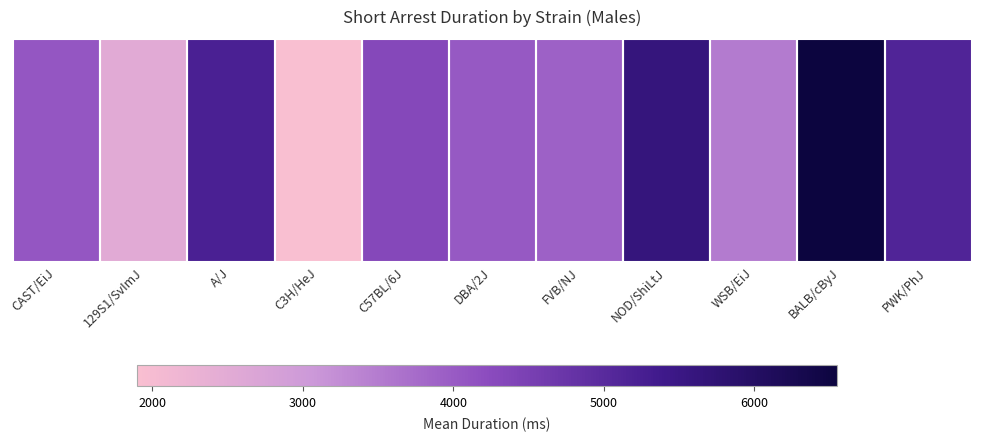

What is the sum of the values at CAST/EiJ and NOD/ShiLtJ?

9690